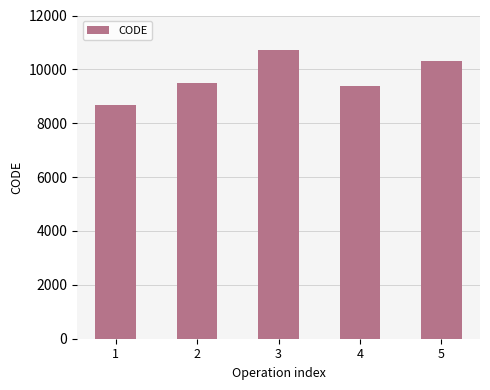

Reading left to right, extract all data points from this chart.

8676	9483	10707	9375	10323